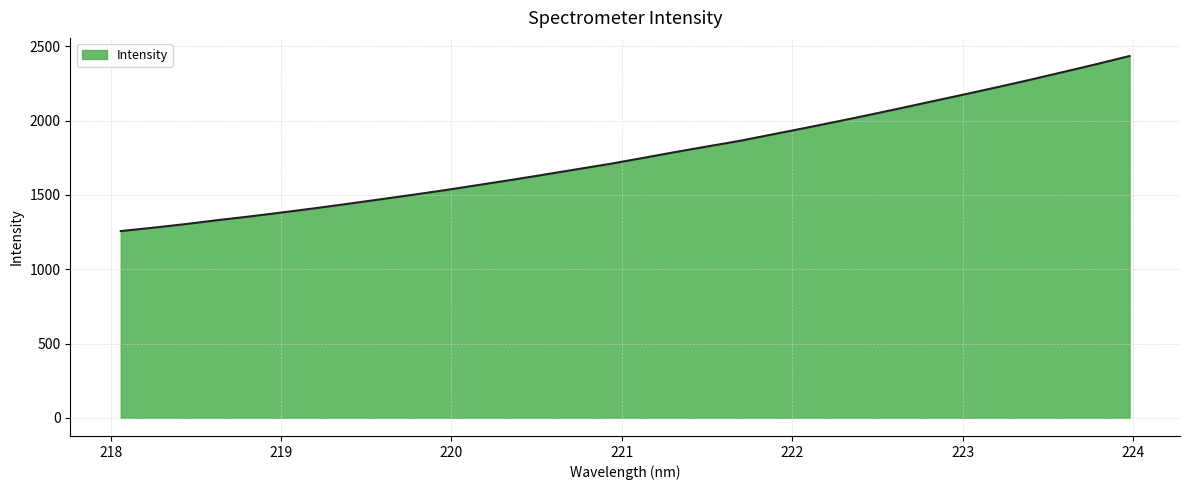

What is the difference between the maximum and minimum values?

1177.6